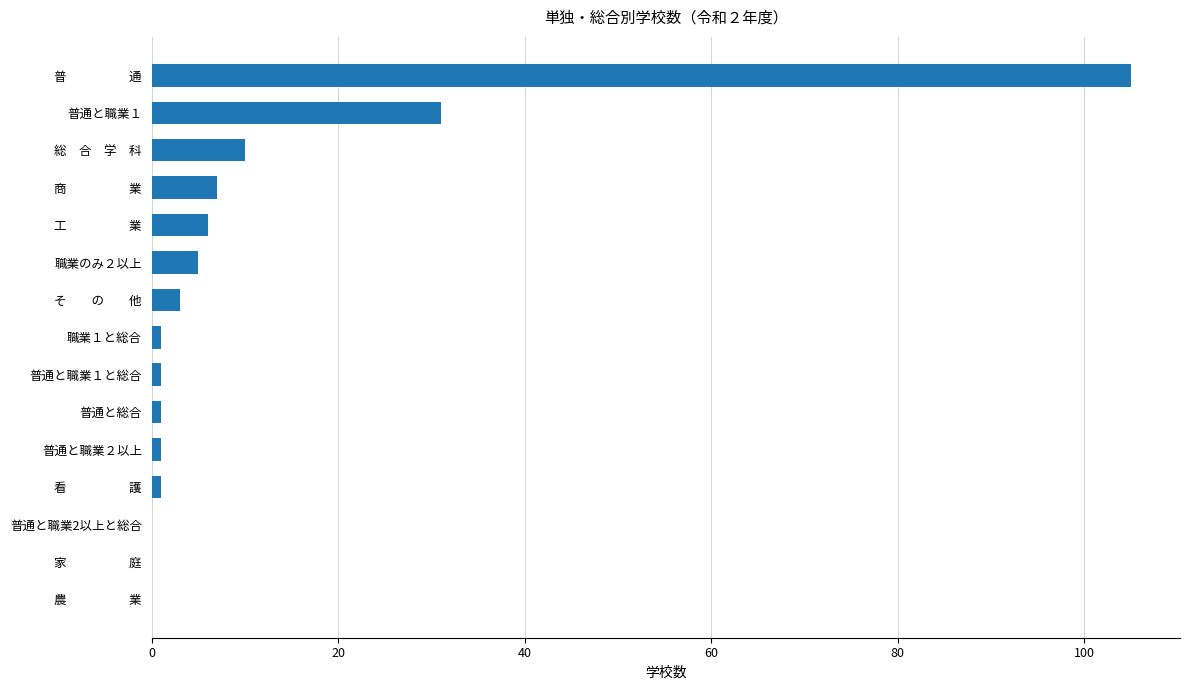

Are the bars horizontal?

Yes